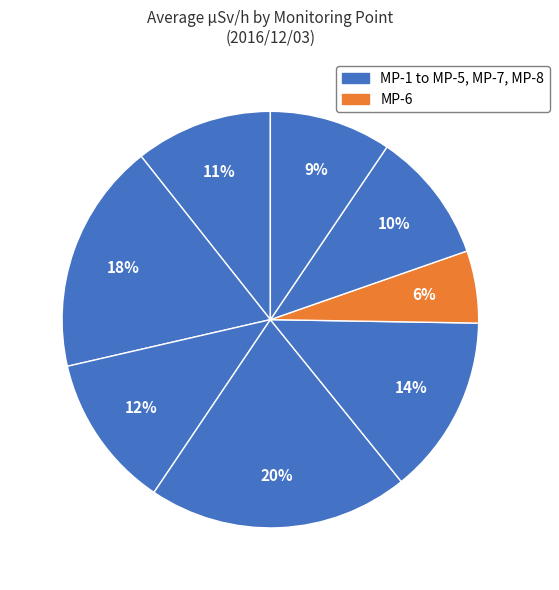

How many slices are in this pie chart?

8